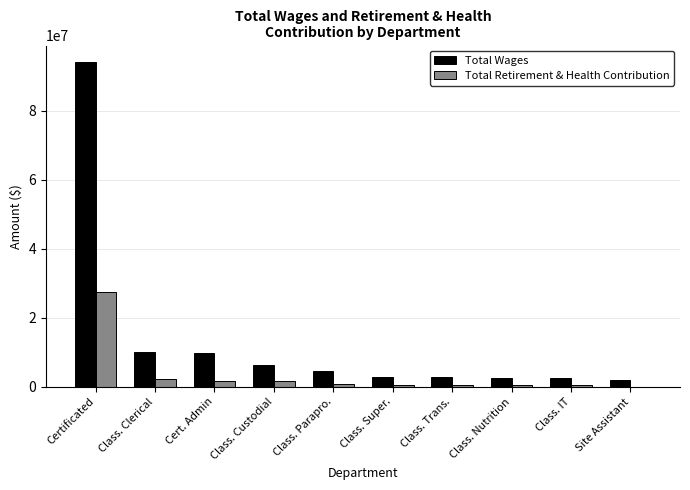

Which series has the largest total across all categories?

Total Wages